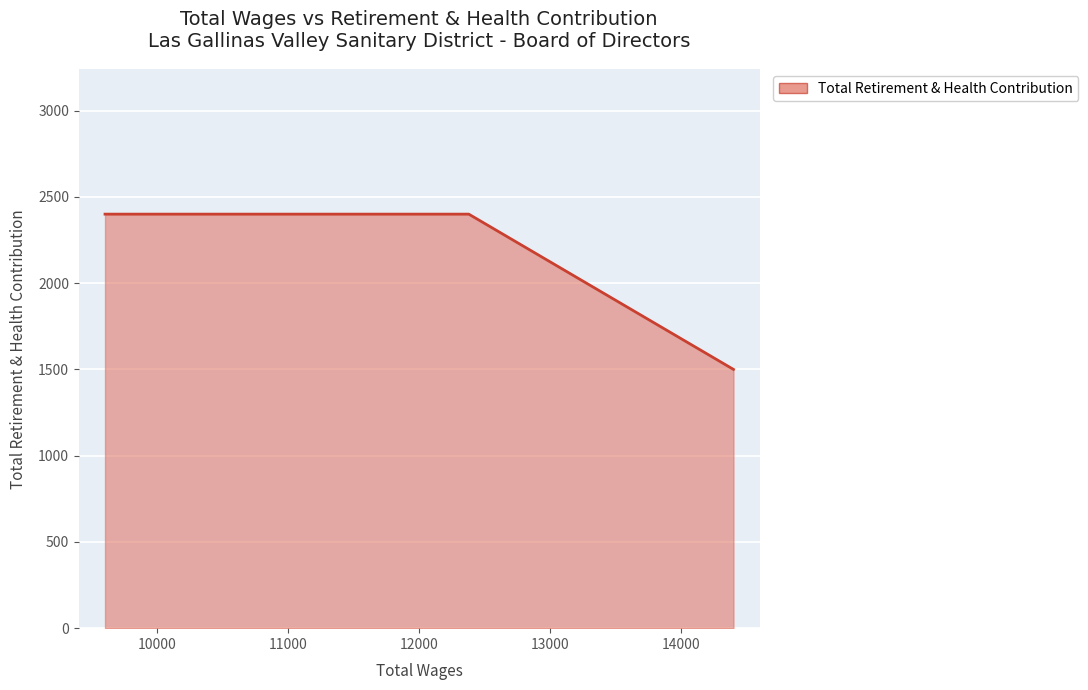

What is the minimum value shown in the chart?

1500